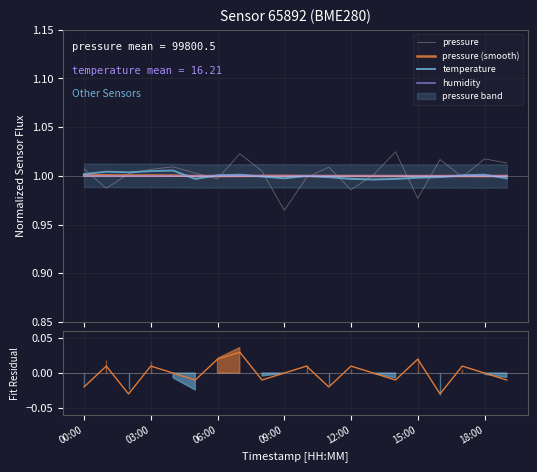

The temperature series shows 0.6 at 12:00. True or false?

False